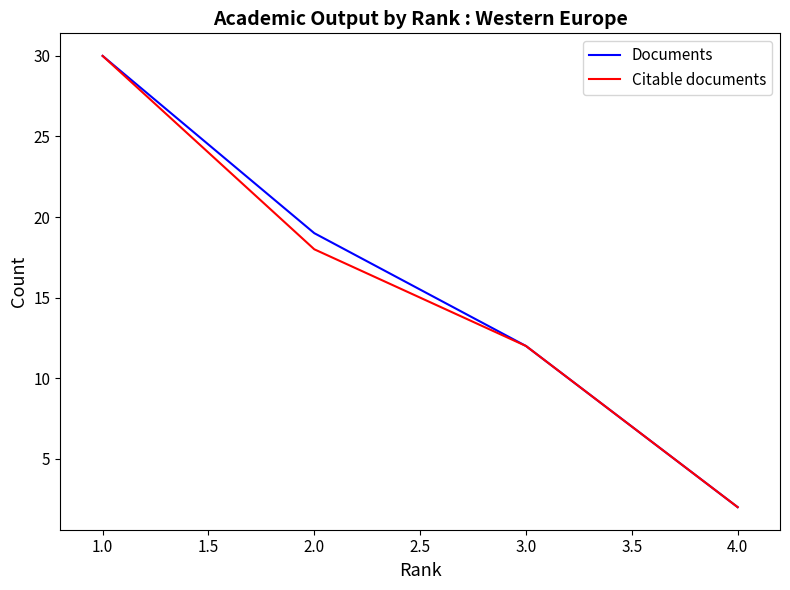

What position from the right is 2.0?

3